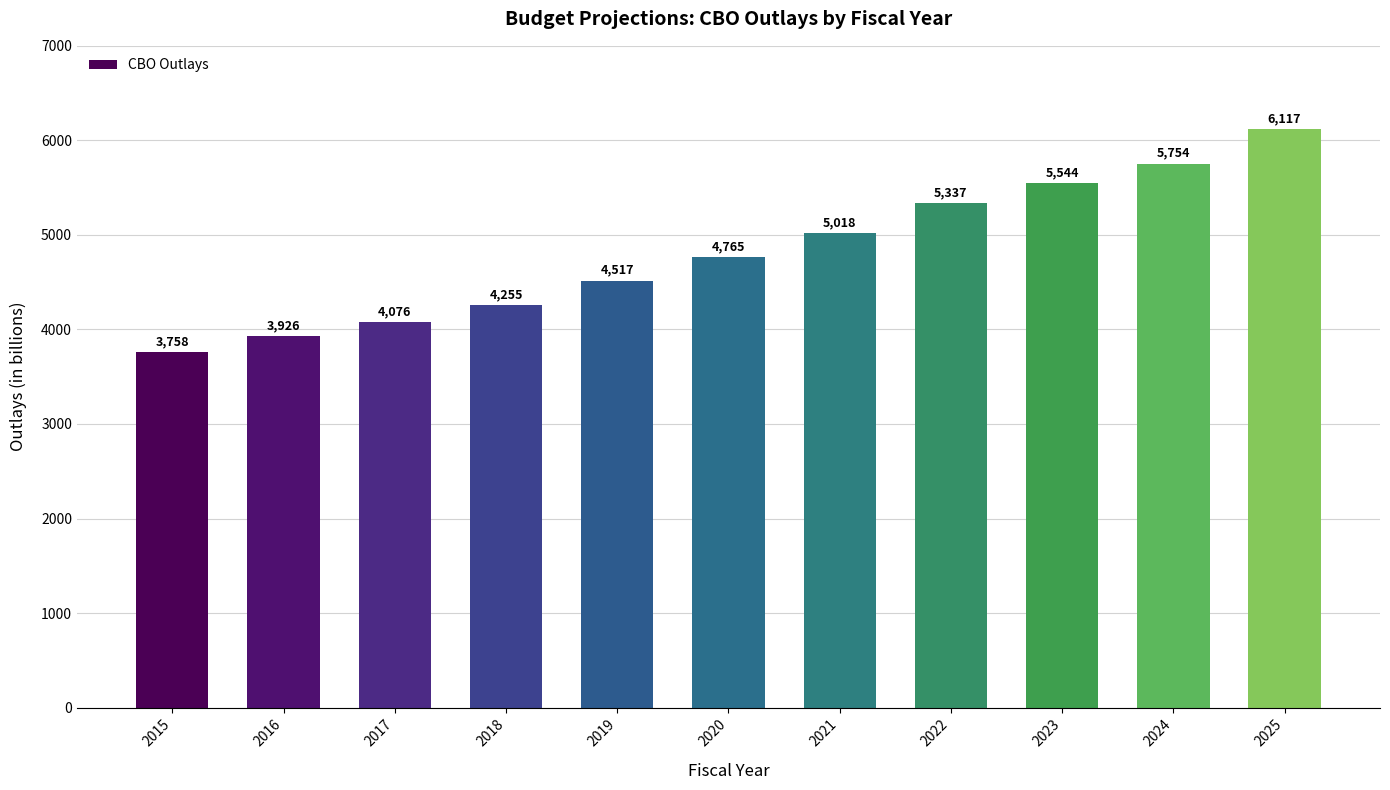

List the labels in order of value, largest first.

2025, 2024, 2023, 2022, 2021, 2020, 2019, 2018, 2017, 2016, 2015